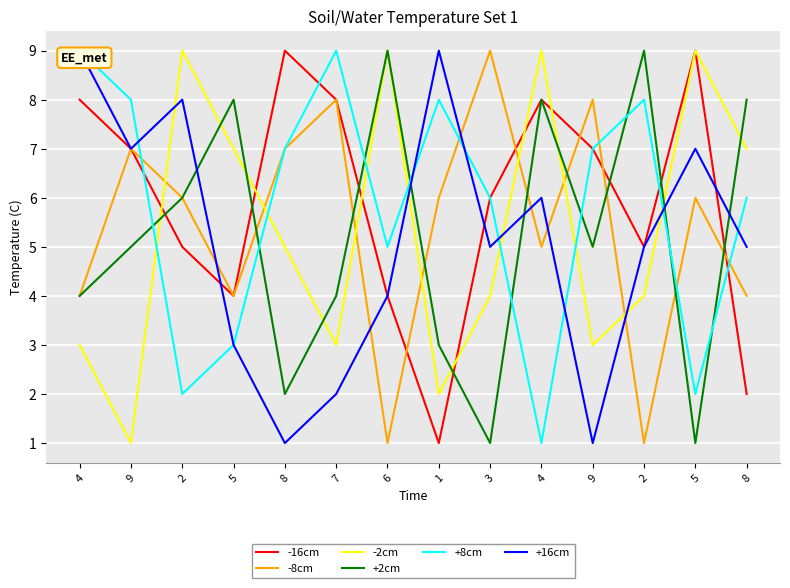

At which label is -8cm closest to 5?

4